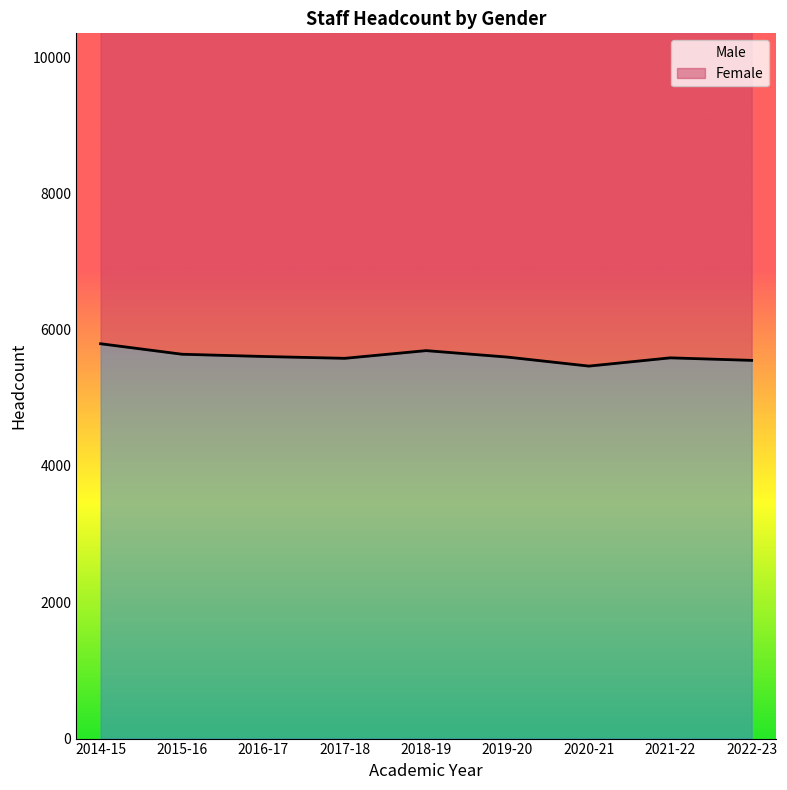

How many lines are shown in the chart?

1